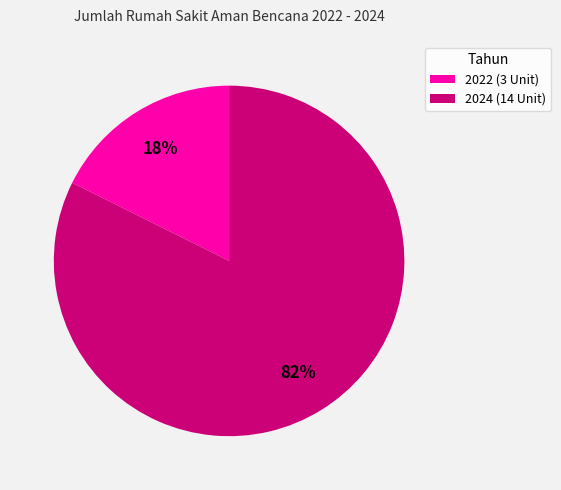

To the nearest percent, what is the average slice percentage?

50%